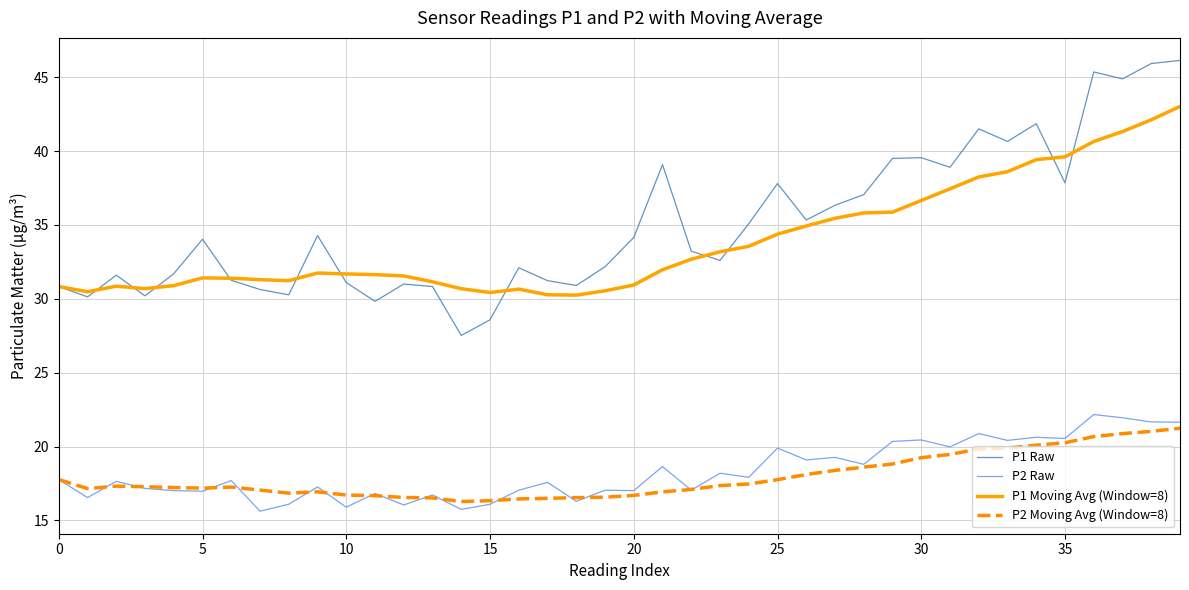

What is the lowest value of the P1 Moving Avg (Window=8) series?

30.2